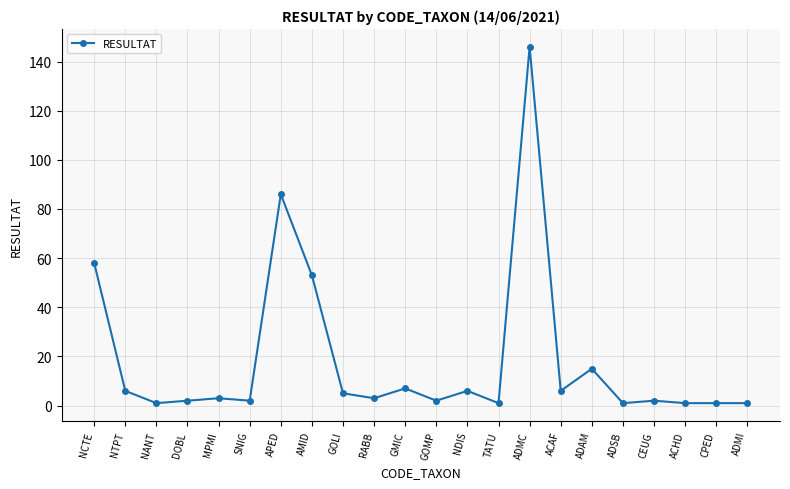

What is the difference between the values at ADMI and MPMI?

2